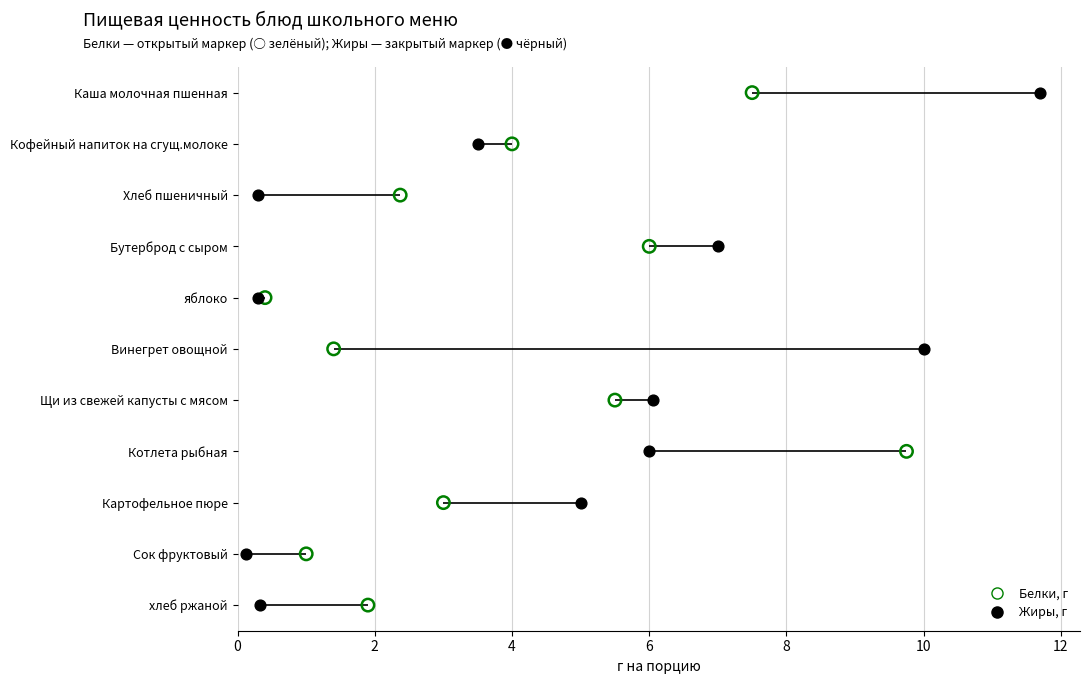

What are all the series names shown in the legend?

Белки, Жиры